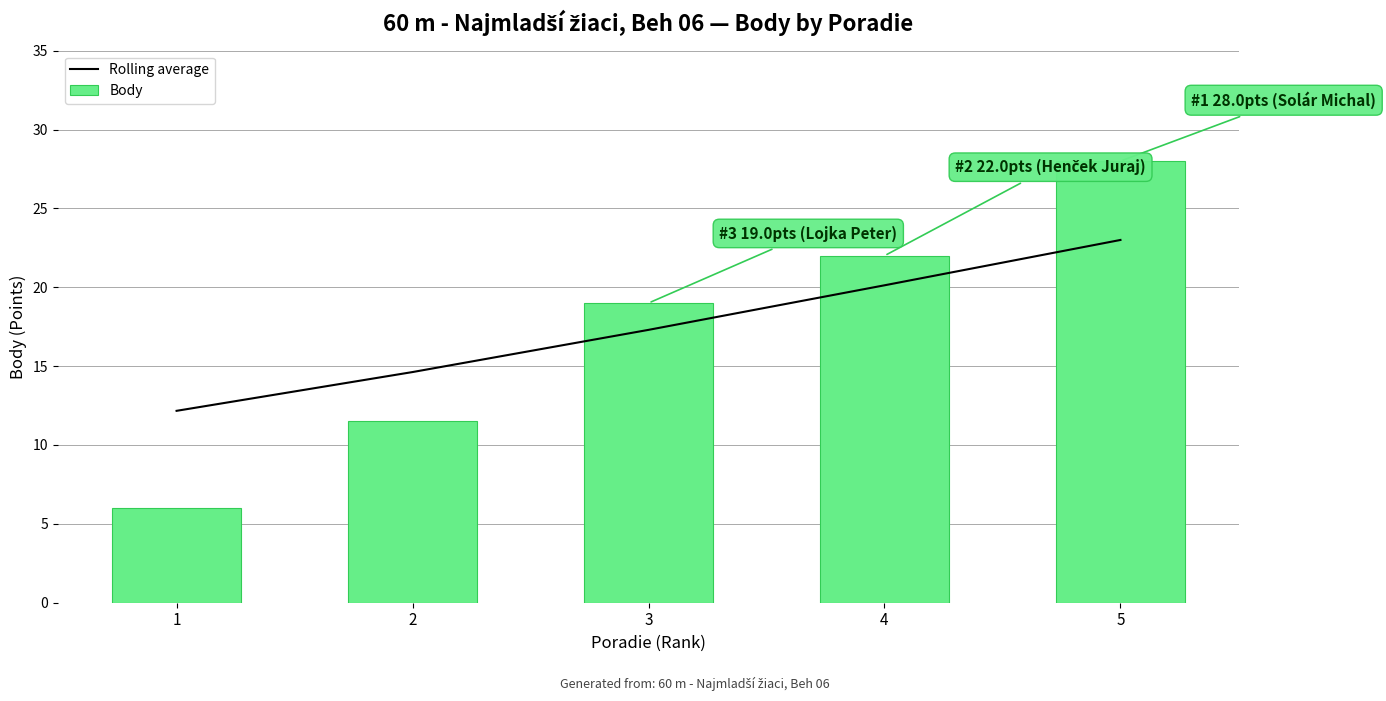

Between 2 and 3, which series saw the biggest shift?

Body